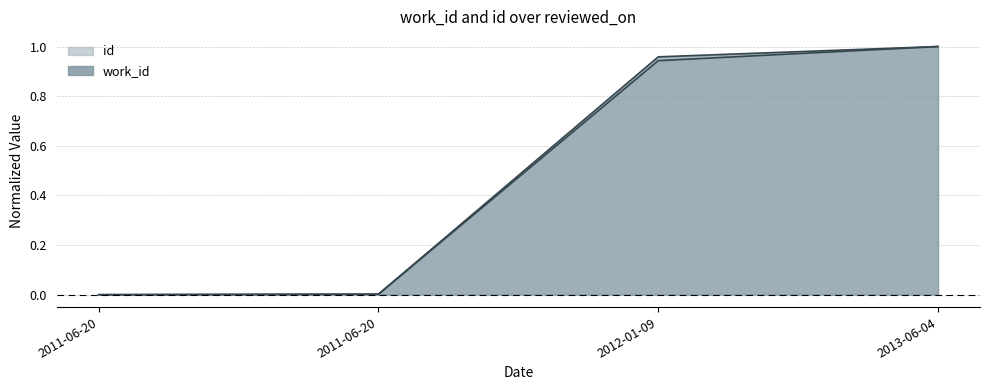

How many times do id and work_id cross each other?

1